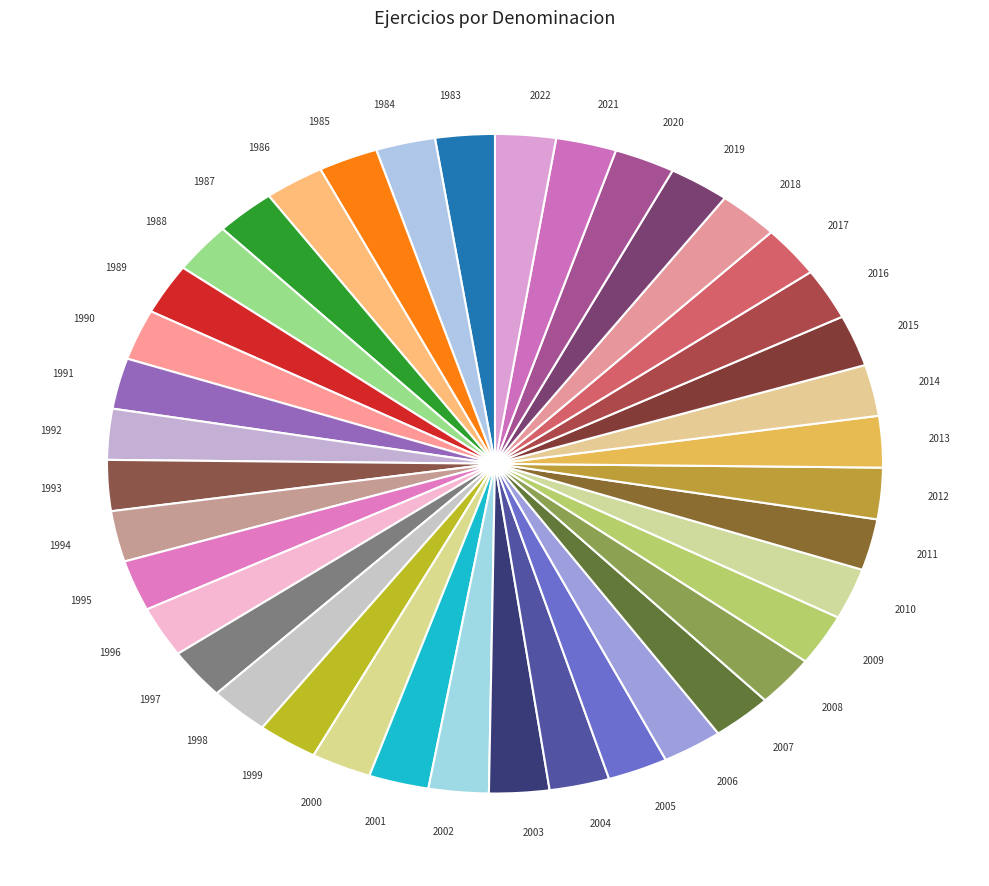

True or false: 1983 accounts for 2% of the total.

True